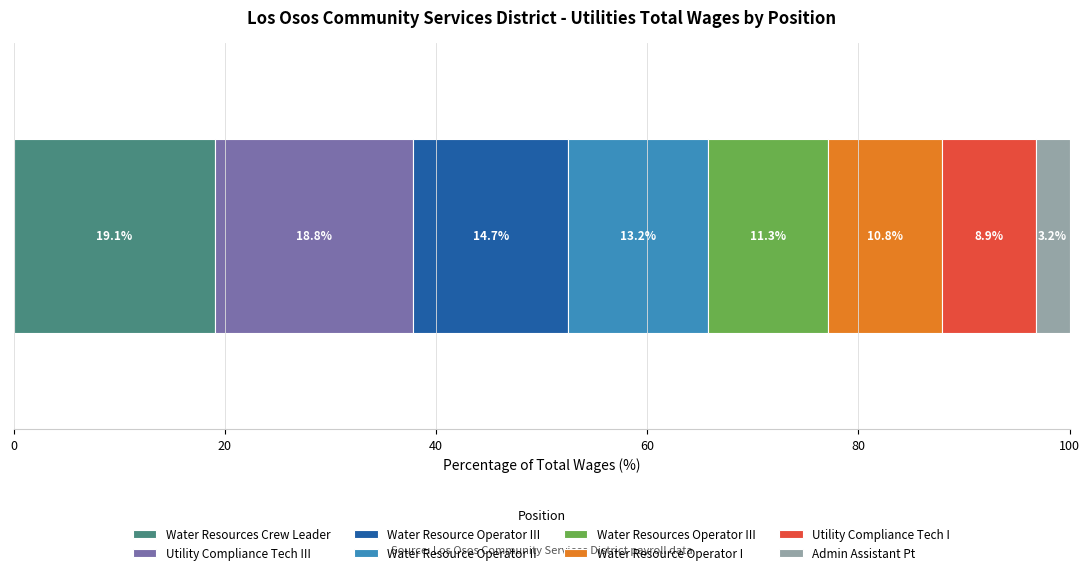

What is the minimum value for Water Resources Crew Leader?

19.1